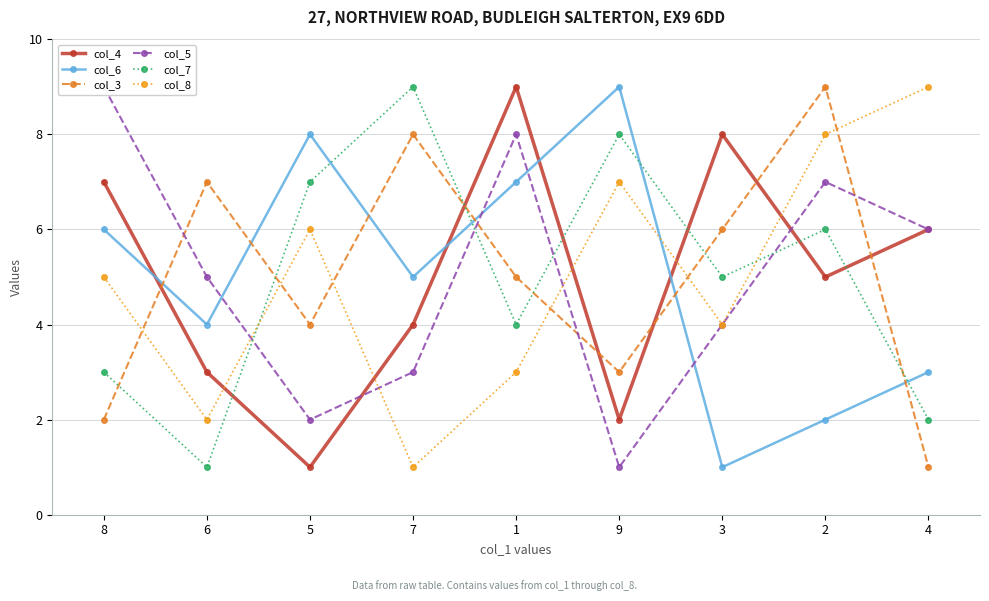

What is the spread (max minus min) of values at 2?

7